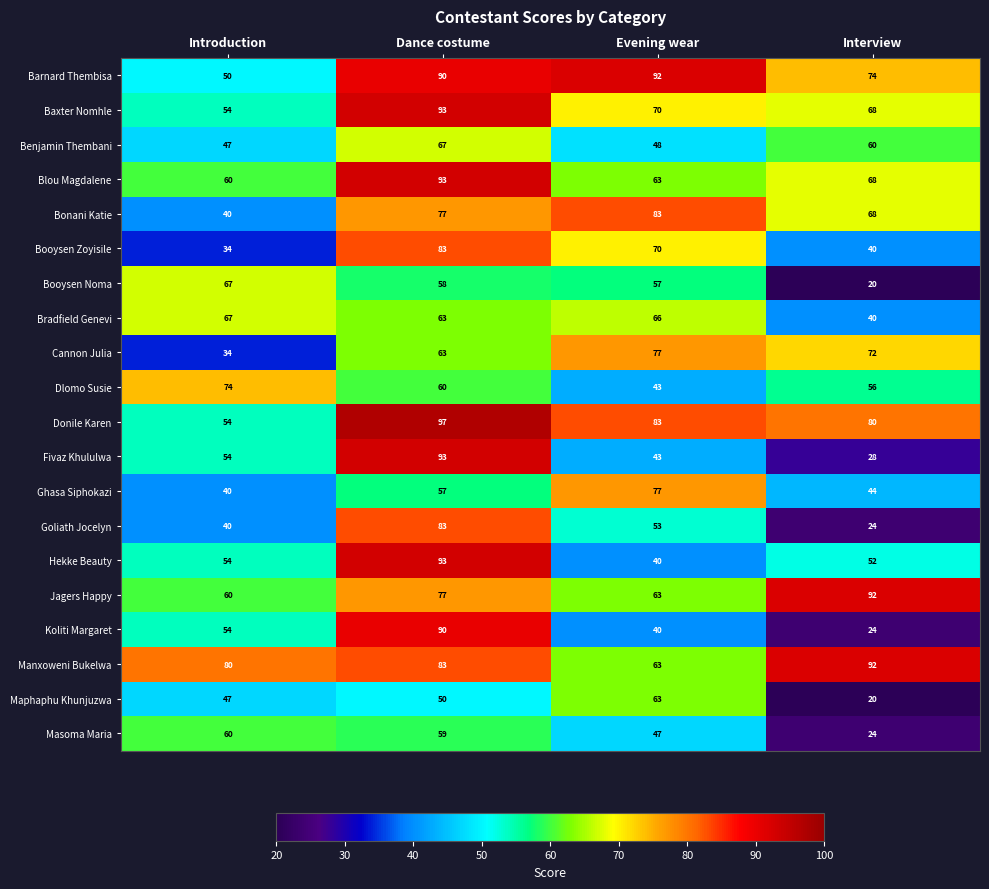

The Barnard Thembisa series shows 50 at Introduction. True or false?

True